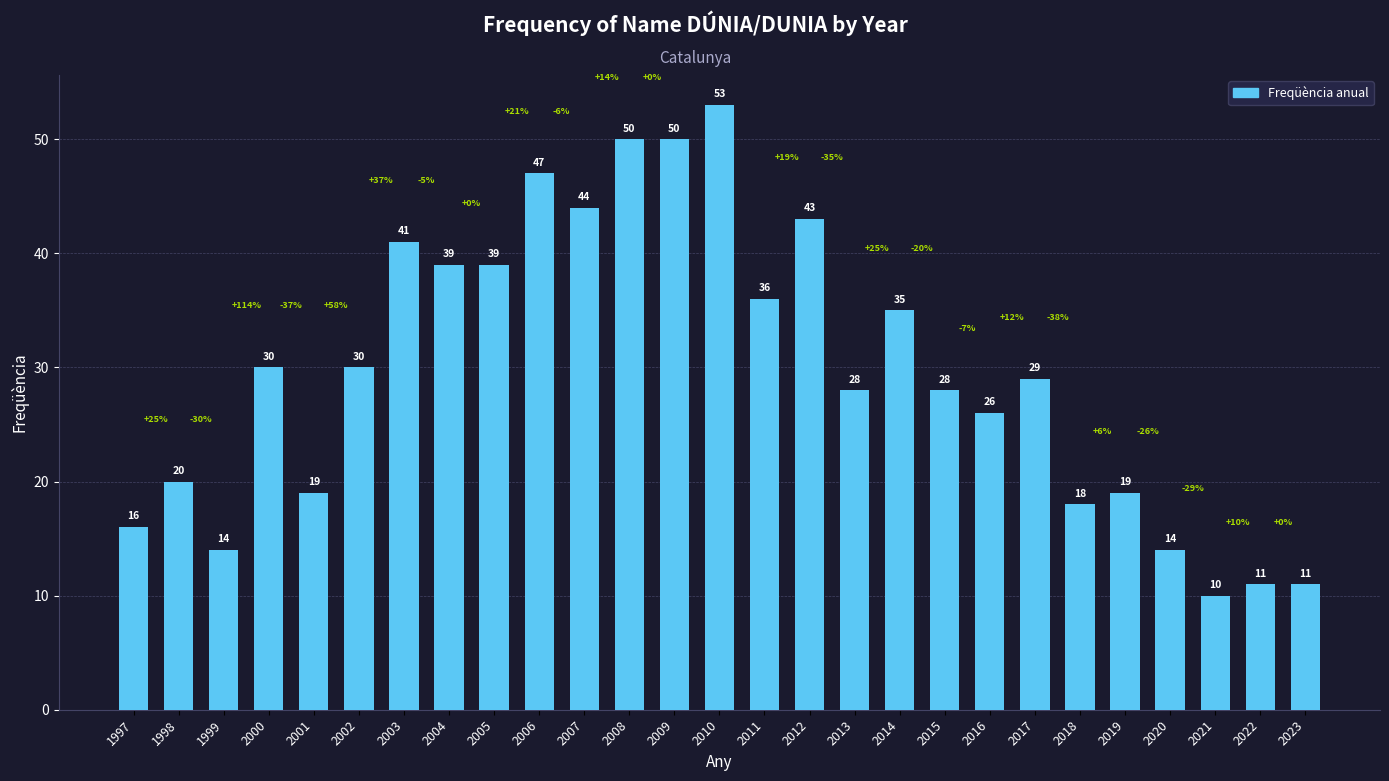

Count the number of categories in the chart.

27